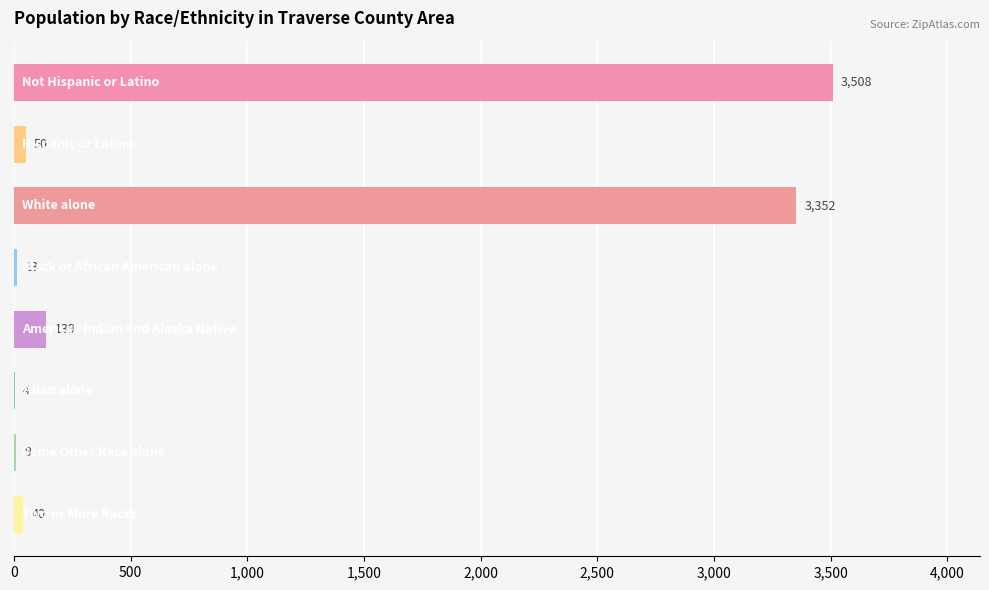

Count the number of data series in this chart.

1